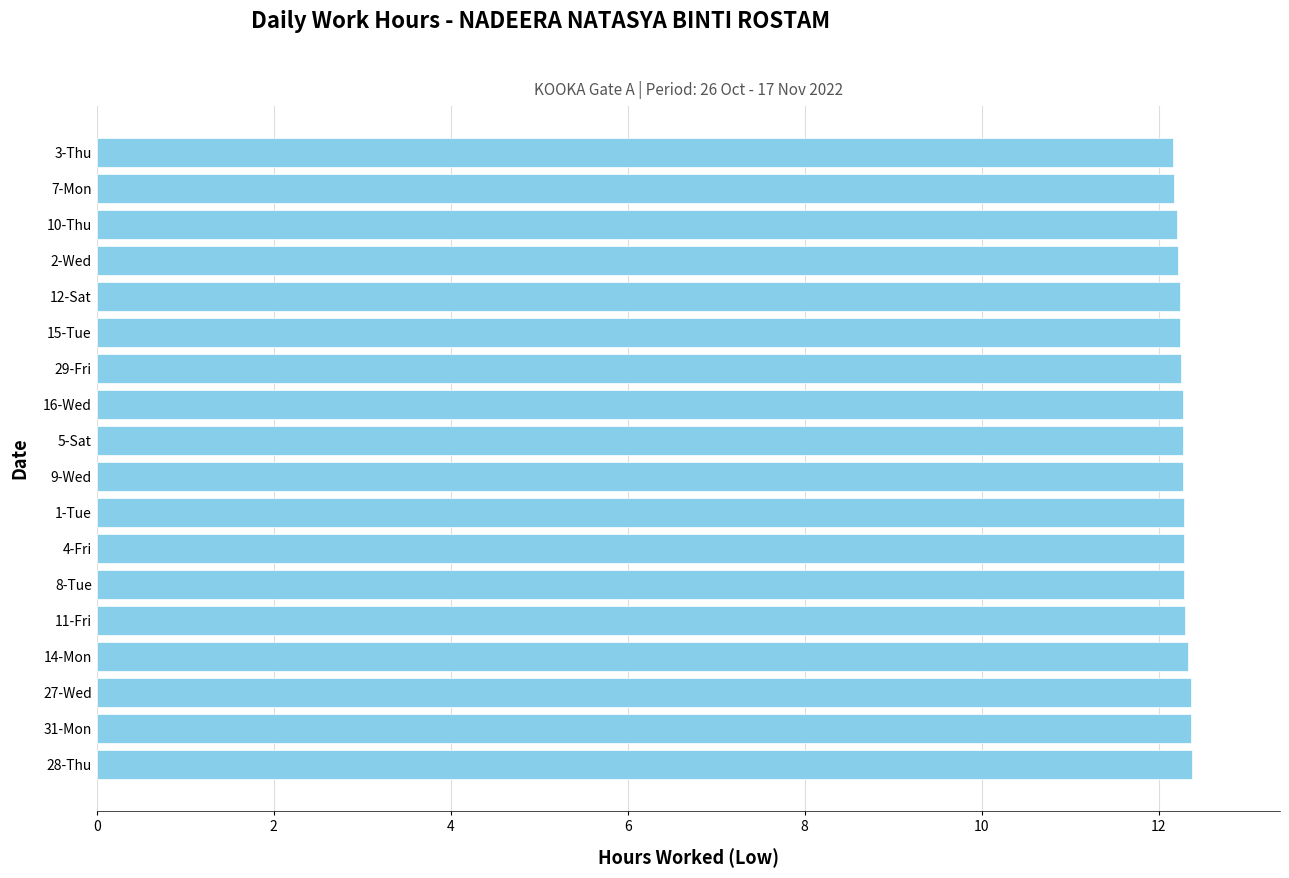

What is the ratio of the value at 8-Tue to the value at 12-Sat?

1.0